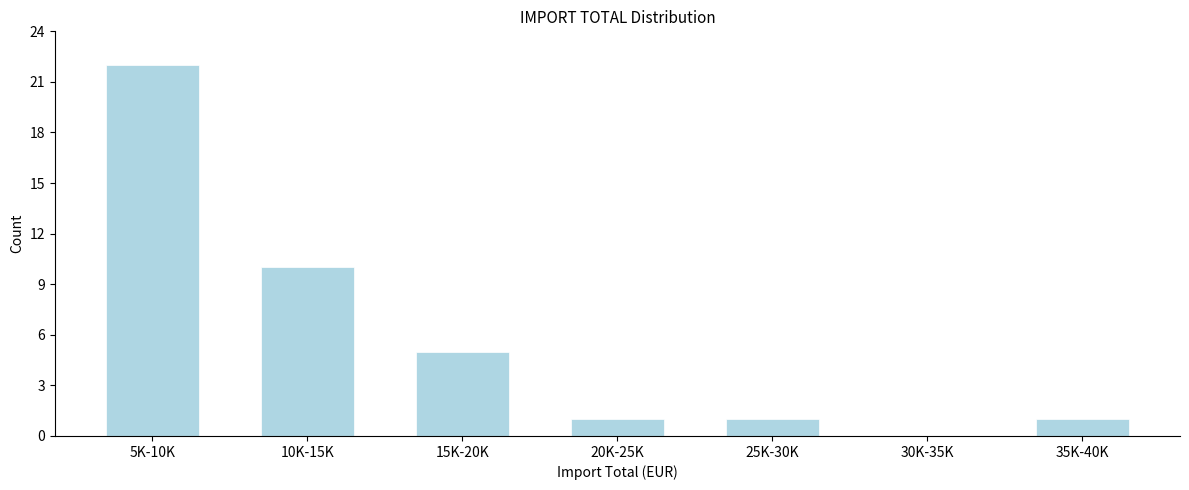

Reading left to right, transcribe all the data shown in this chart.

5K-10K=22	10K-15K=10	15K-20K=5	20K-25K=1	25K-30K=1	30K-35K=0	35K-40K=1